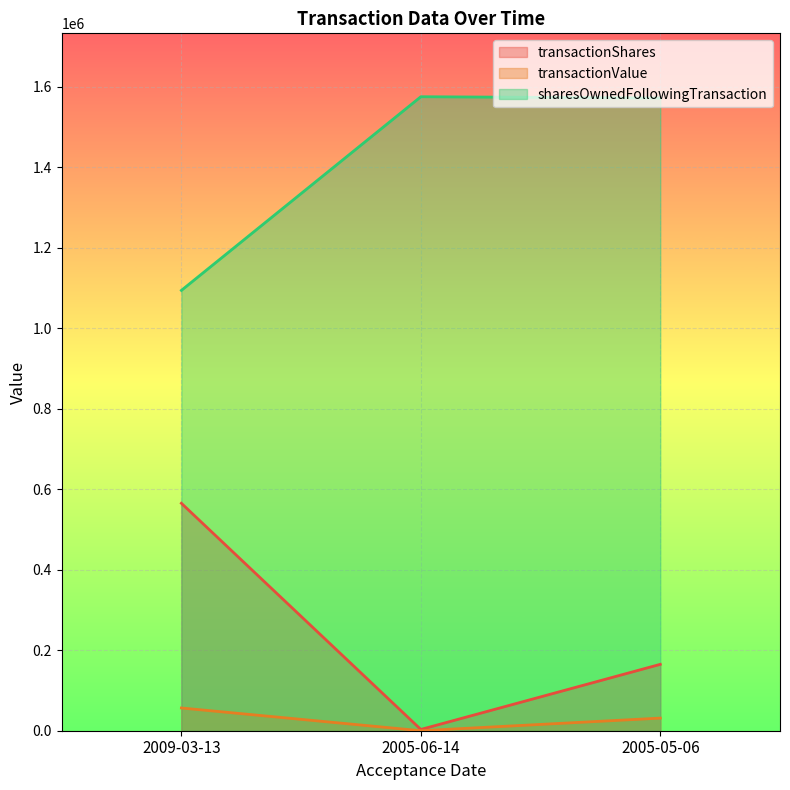

What is the difference between the maximum and minimum values in the transactionShares series?

561850